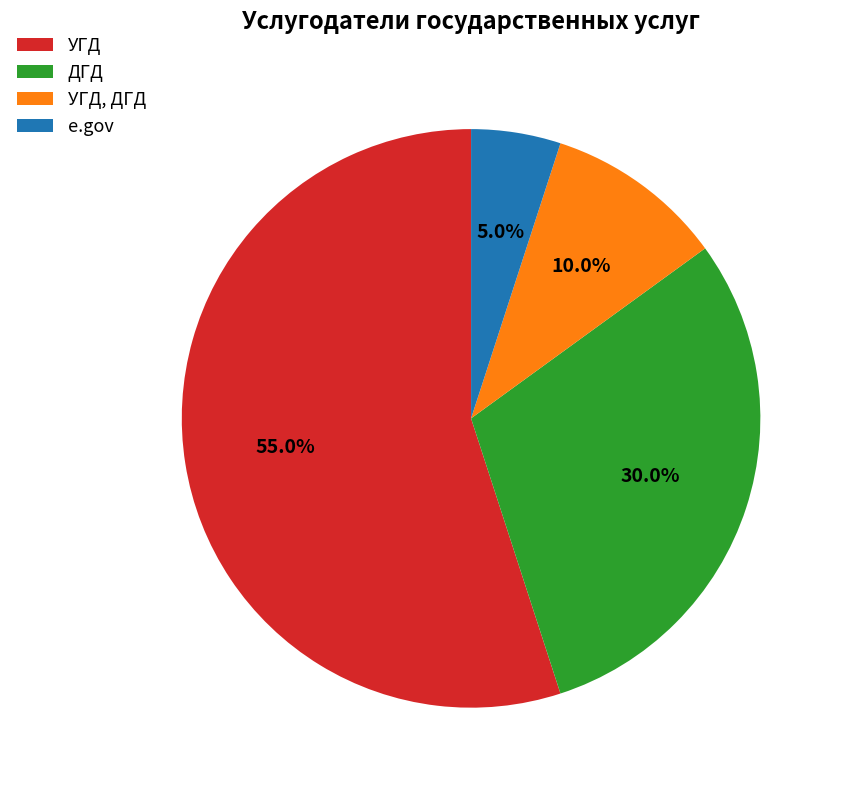

What percentage is the ДГД slice, to the nearest percent?

30%